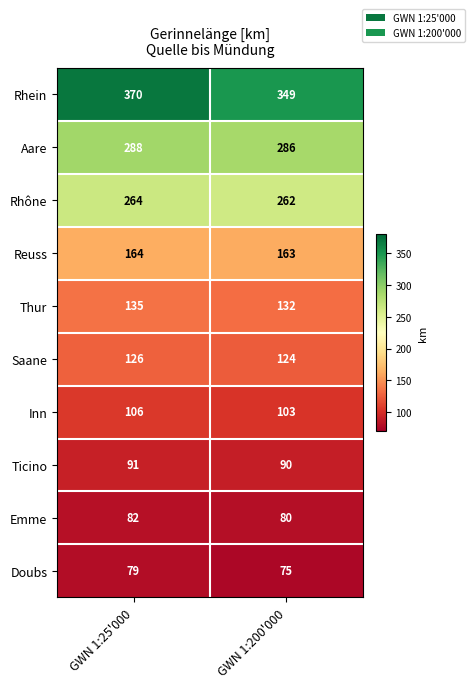

The value of Inn at GWN 1:200'000 is 103. True or false?

True